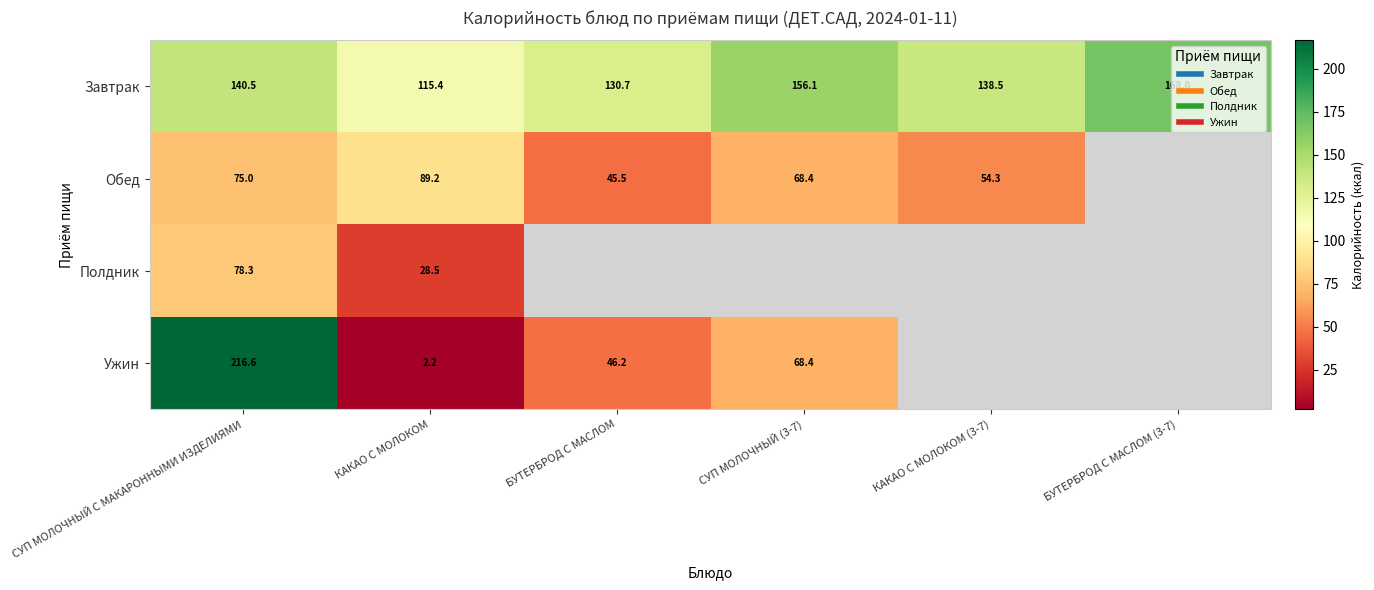

What is the sum of the Обед values at СУП МОЛОЧНЫЙ С МАКАРОННЫМИ ИЗДЕЛИЯМИ and КАКАО С МОЛОКОМ (3-7)?

129.3